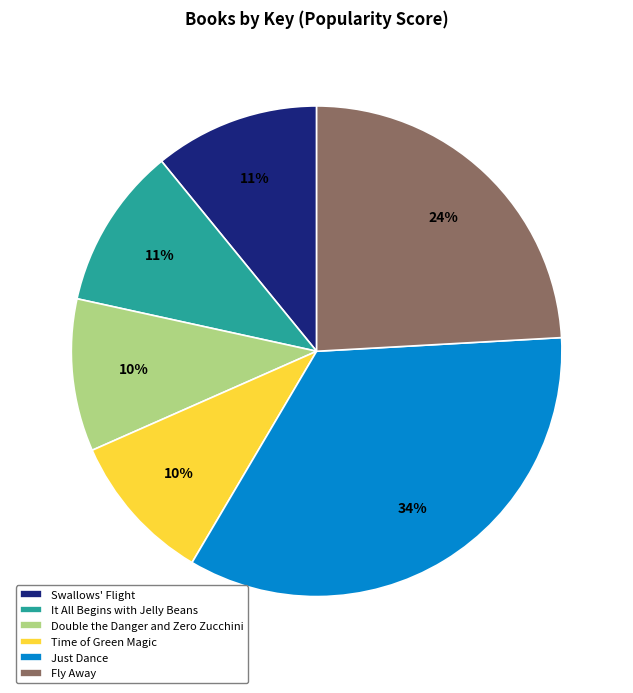

To the nearest percent, what is the difference between the largest and smallest slice percentages?

24%